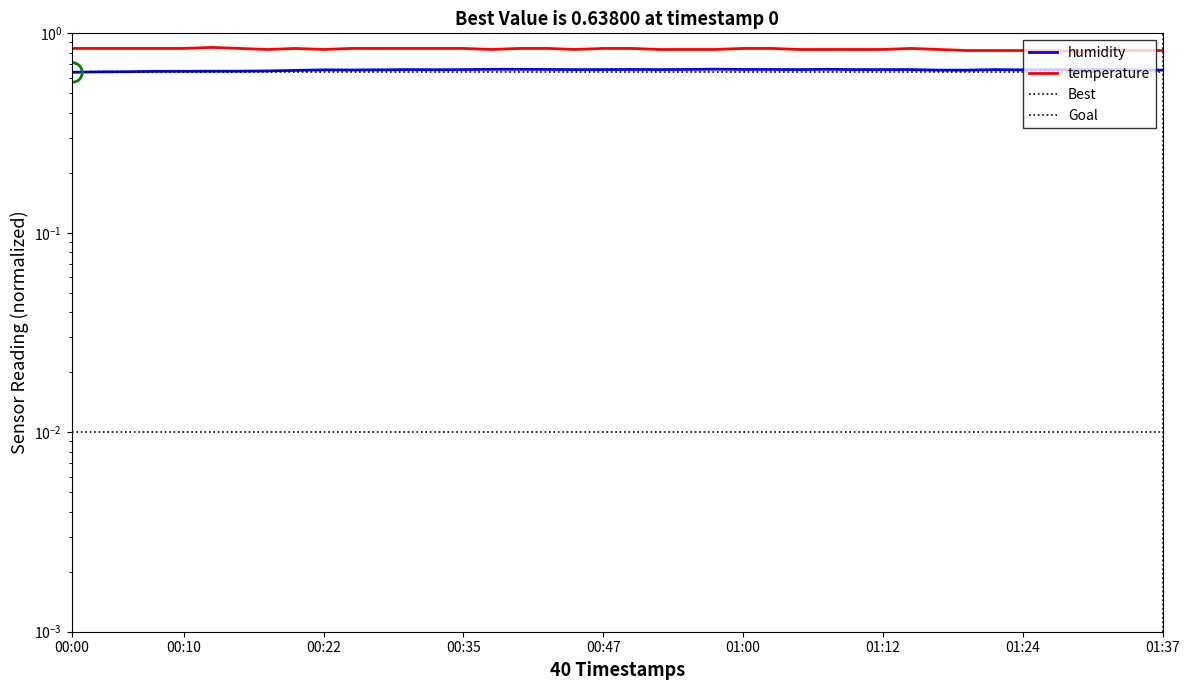

The temperature series shows 1.5 at 00:13. True or false?

False